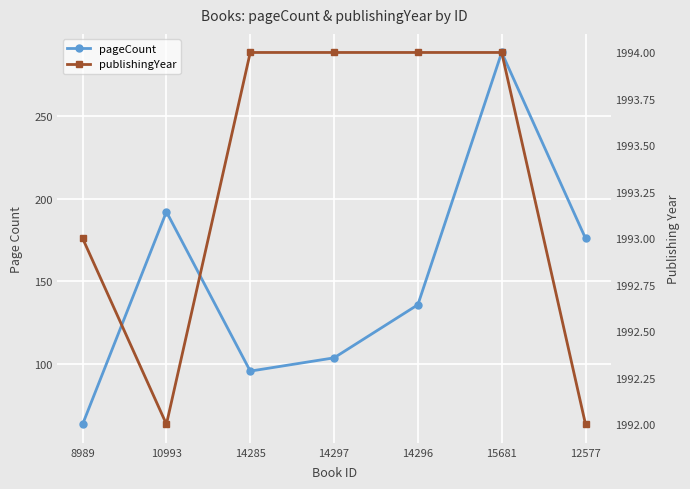

At which category is the sum across all series the highest?

15681